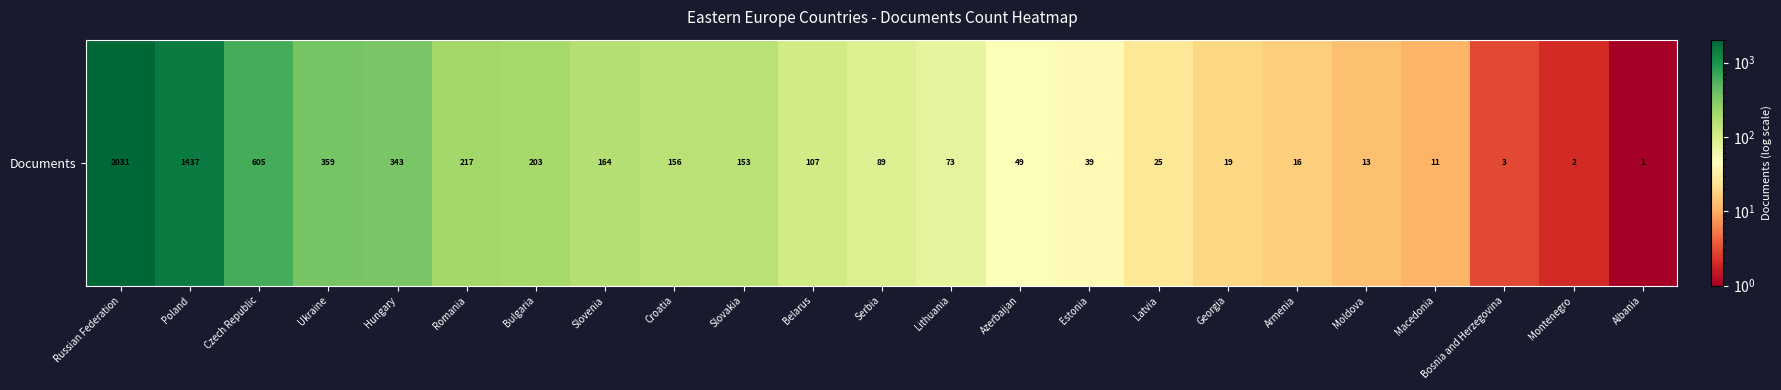

How many data points are less than 89?

11